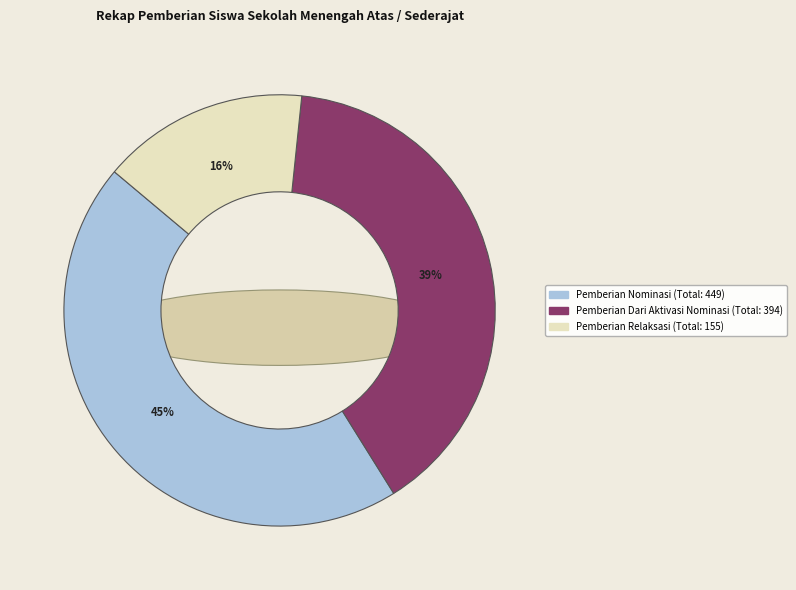

True or false: 15 accounts for 1% of the total.

True